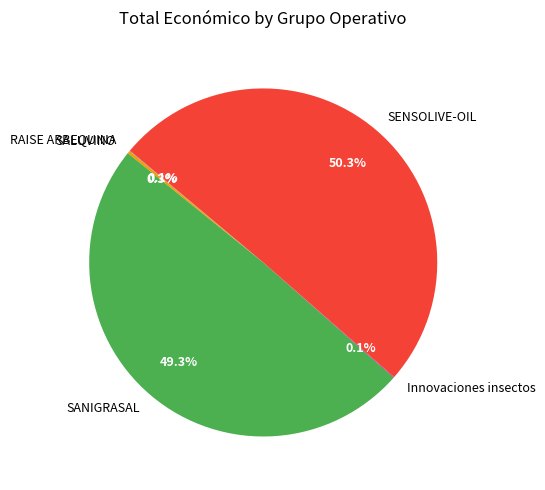

The SANIGRASAL slice represents 49% of the pie. True or false?

True